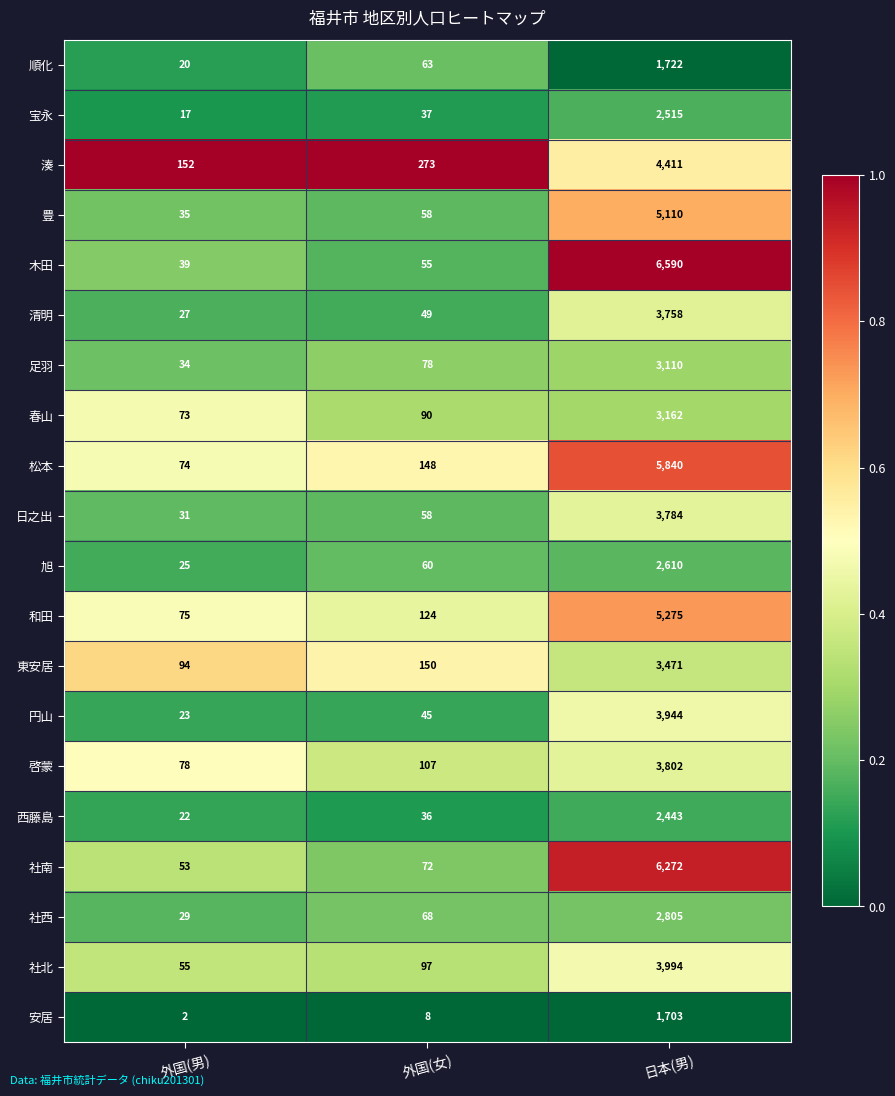

Is the value of 西藤島 at 日本(男) greater than the value of 木田 at 日本(男)?

No